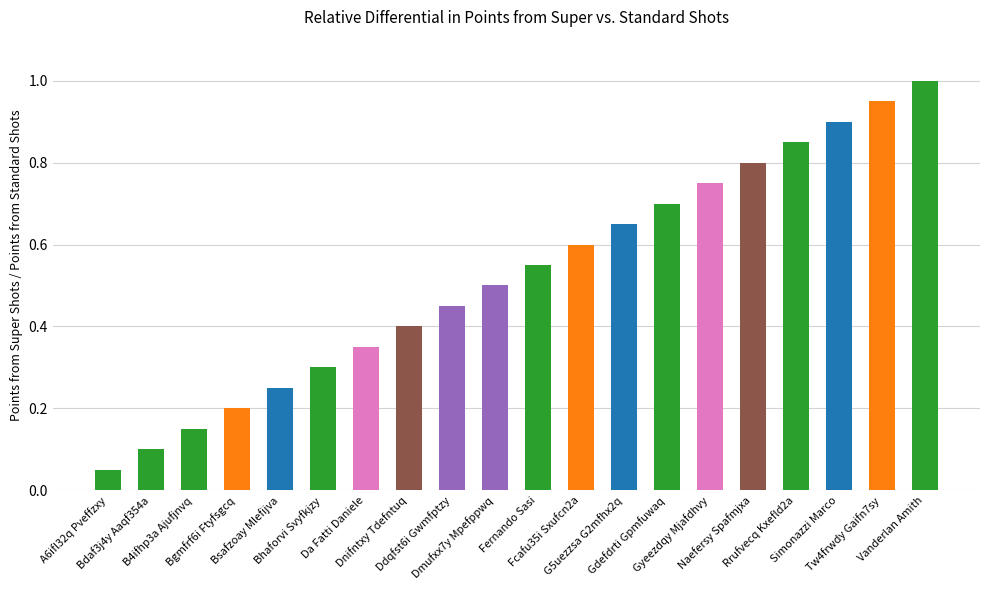

Rank the categories by value from highest to lowest.

Vanderlan Amith, Tw4frwdy Gaifn7sy, Simonazzi Marco, Rrufvecq Kxefld2a, Naefersy Spafmjxa, Gyeezdqy Mjafdhvy, Gdefdrti Gpmfuwaq, G5uezzsa G2mfhx2q, Fcafu35i Sxufcn2a, Fernando Sasi, Dmufxx7y Mpefppwq, Ddqfst6i Gwmfptzy, Dnifntxy Tdefntuq, Da Fatti Daniele, Bhaforvi Svyfkjzy, Bsafzoay Mlefijva, Bgmfrf6i Ftyfsgcq, B4ifhp3a Ajufjnvq, Bdaf3j4y Aaqf354a, A6ifl32q Pveffzxy